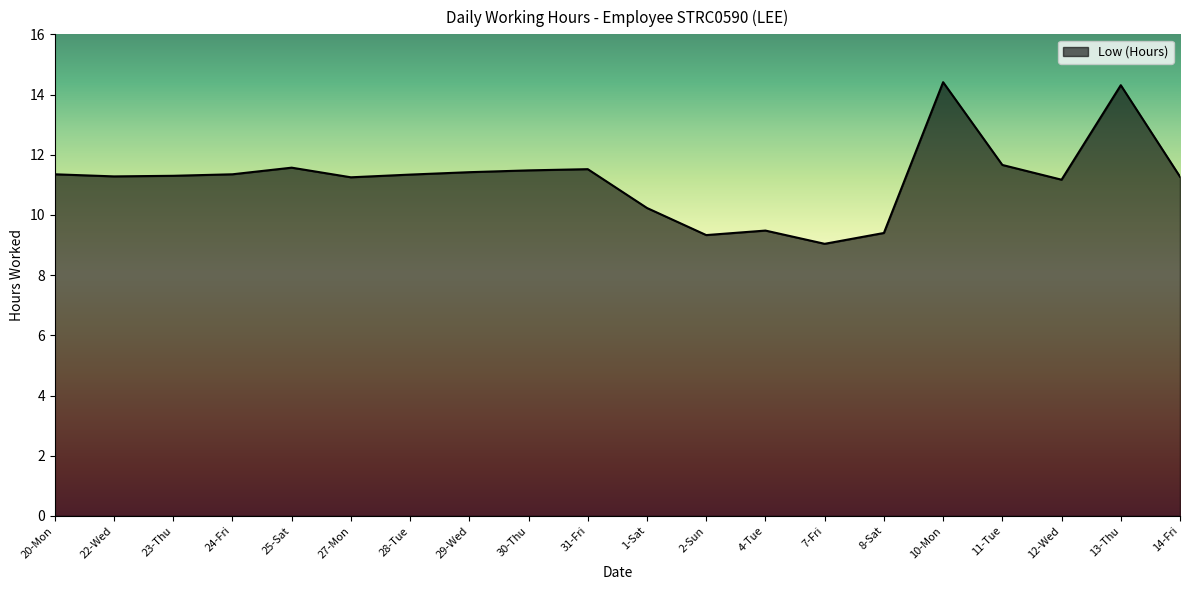

What is the maximum value shown in the chart?

14.4